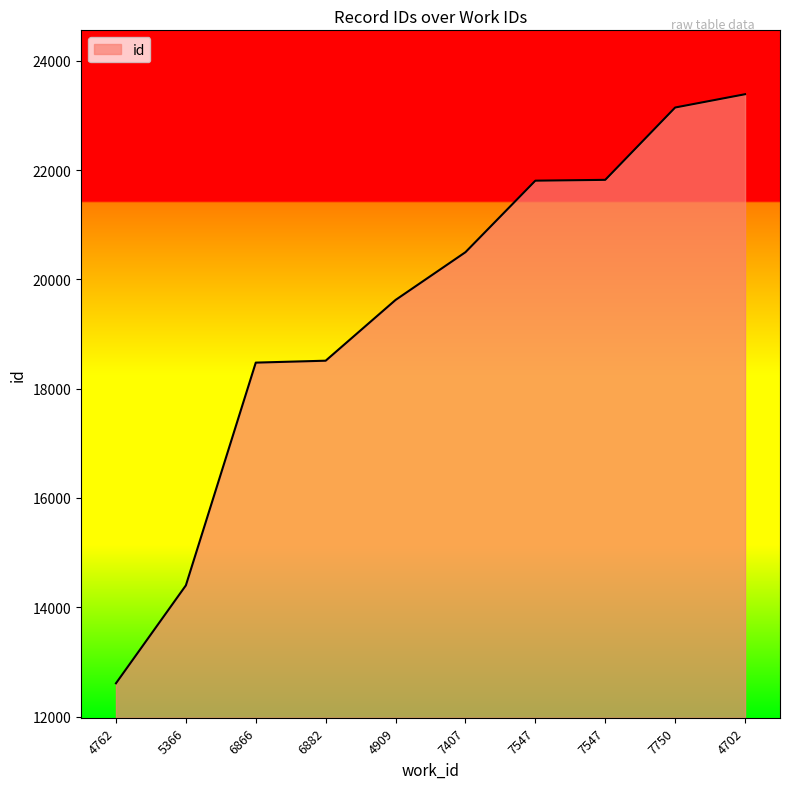

What is the maximum value shown in the chart?

23389